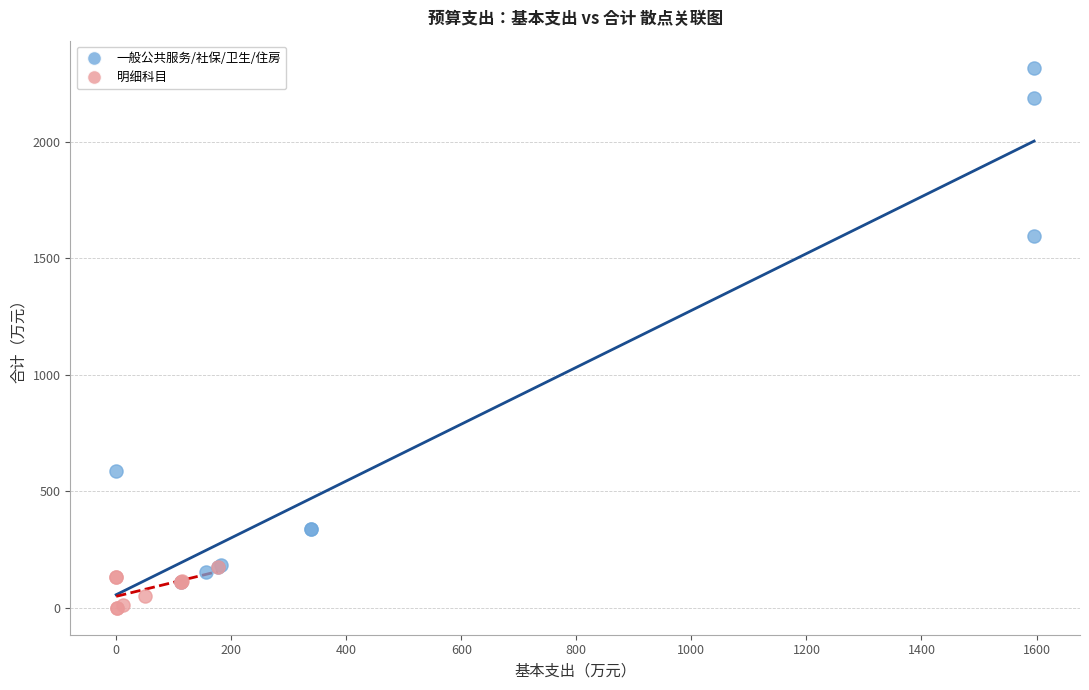

What are all the series names shown in the legend?

一般公共服务/社保/卫生/住房, 明细科目